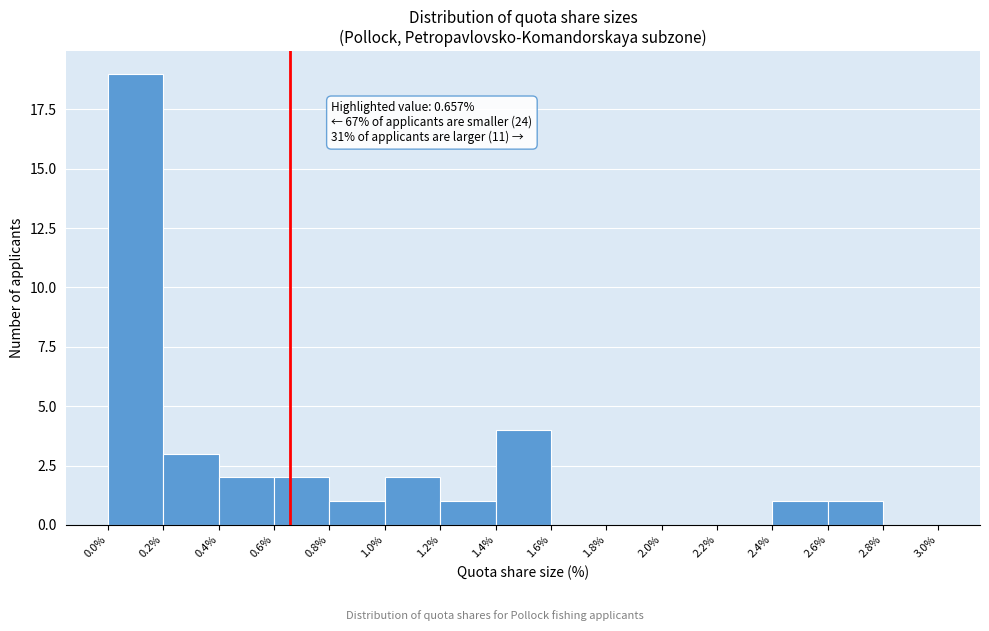

Which range on the x-axis has the tallest bar?

0.0% to 0.2%